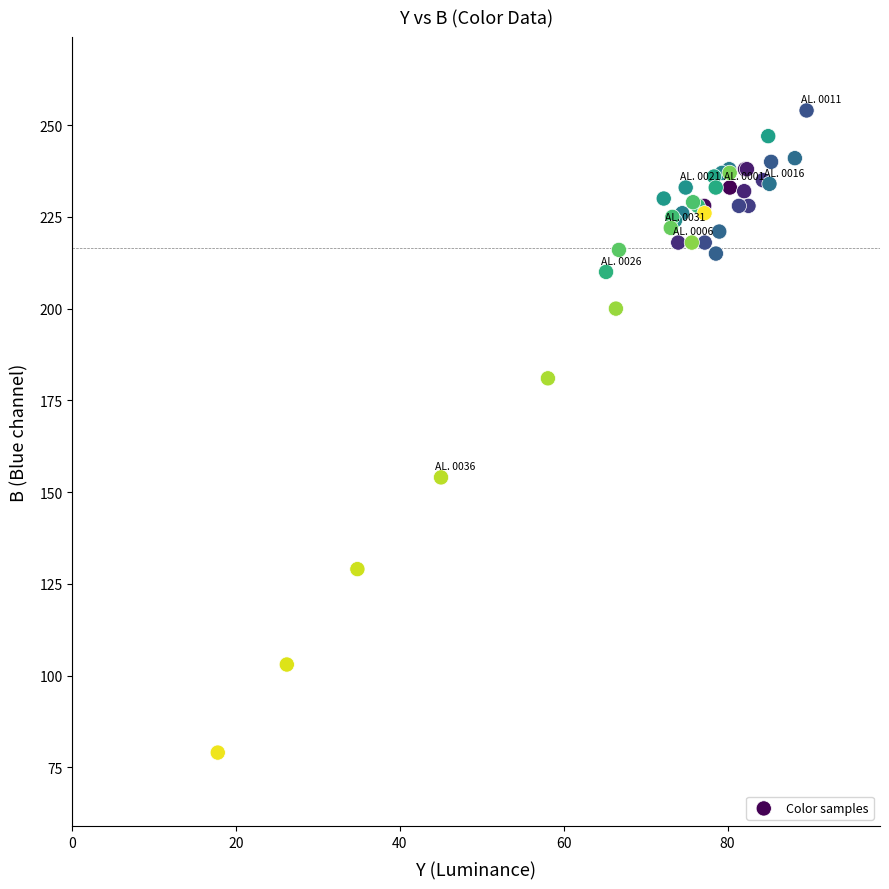

What Y value in the scatter plot is closest to 166?

154